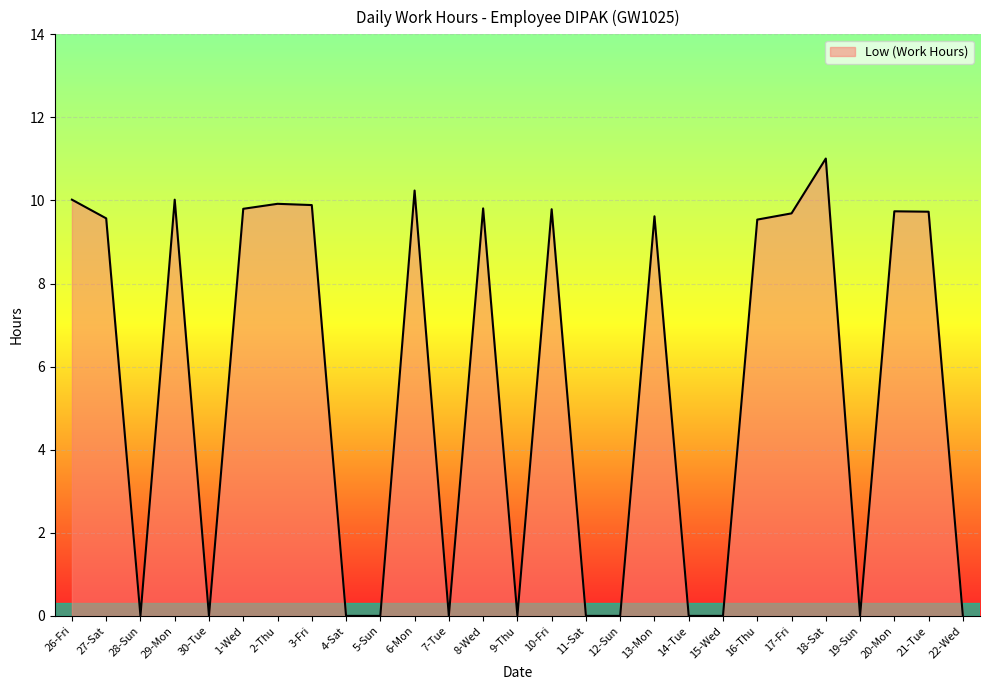

Is it true that the value at 19-Sun is 4.7?

False